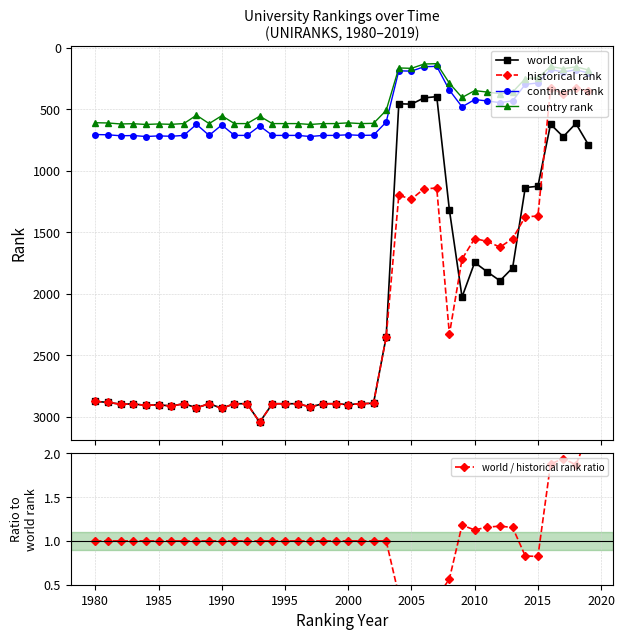

True or false: historical rank and country rank cross at least once.

False